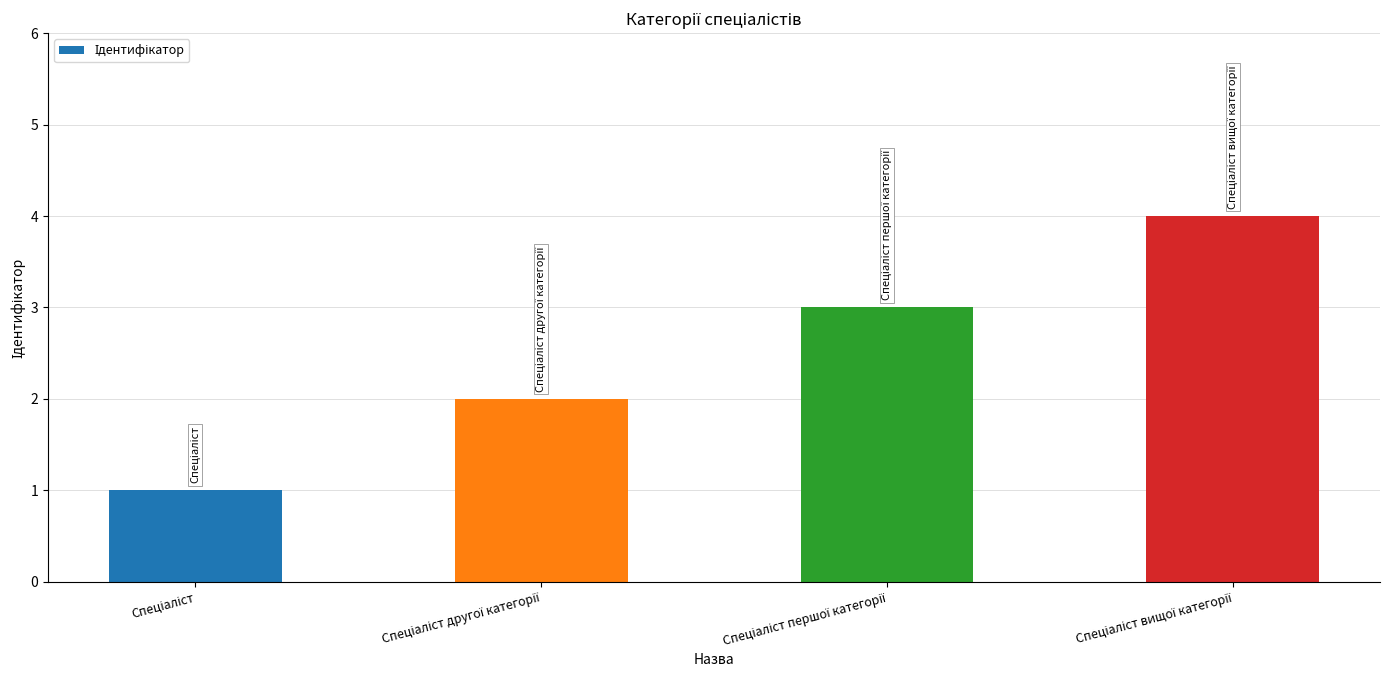

What is the sum of all values?

10